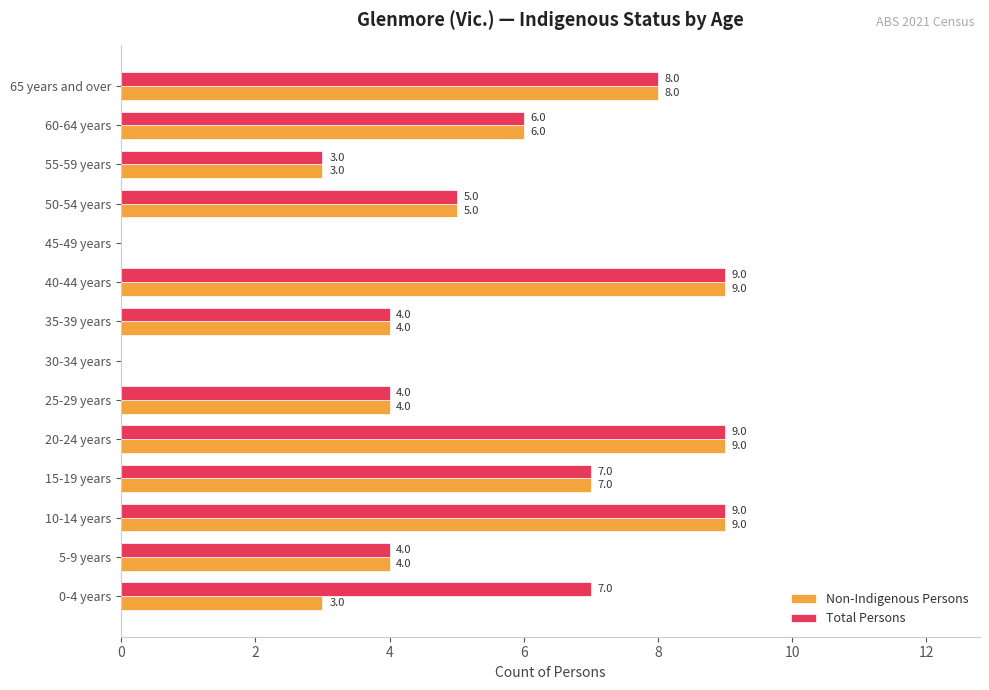

How many Total Persons values are between 4 and 8?

8